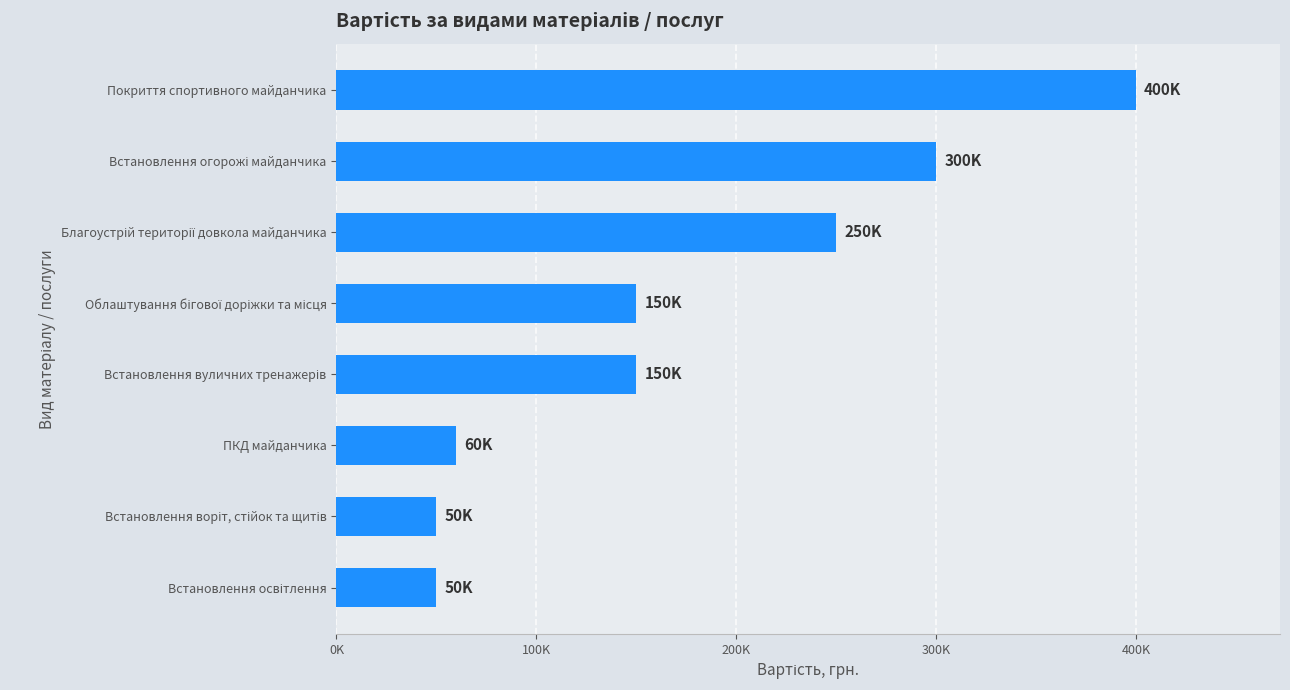

Does the chart contain any negative values?

No